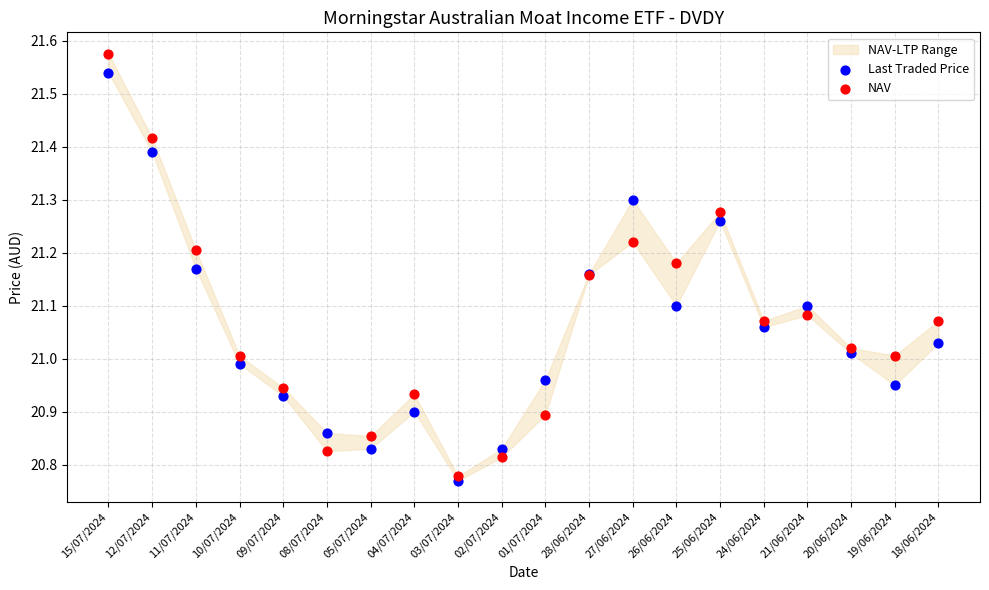

Which series contains the highest Y value?

NAV